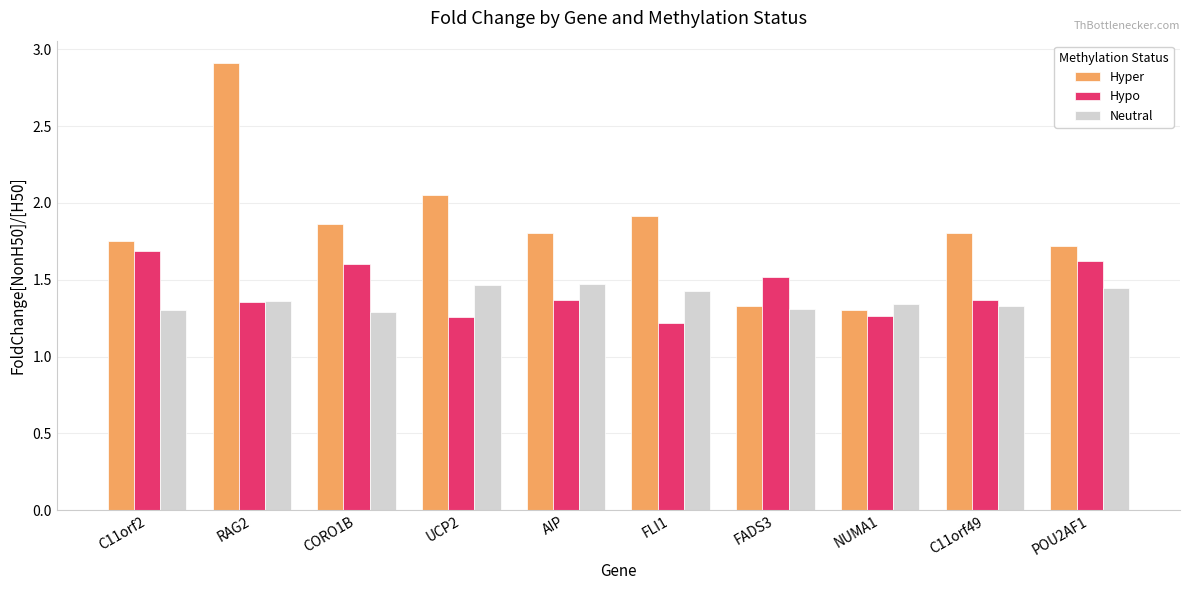

What is the greatest value displayed?

2.9